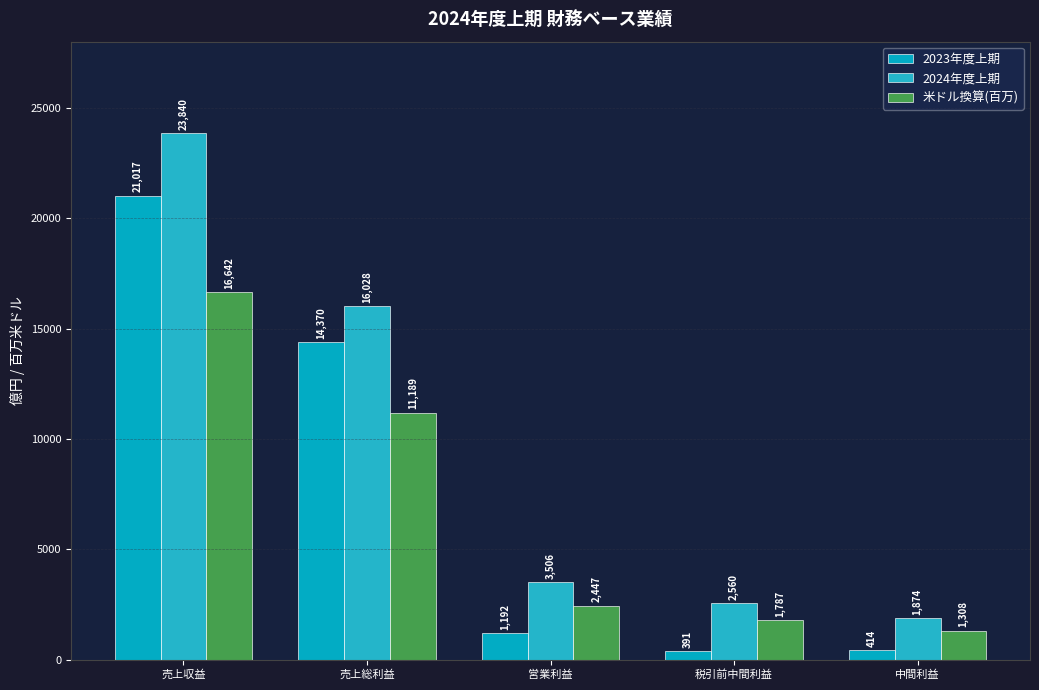

How many series are shown in this chart?

3